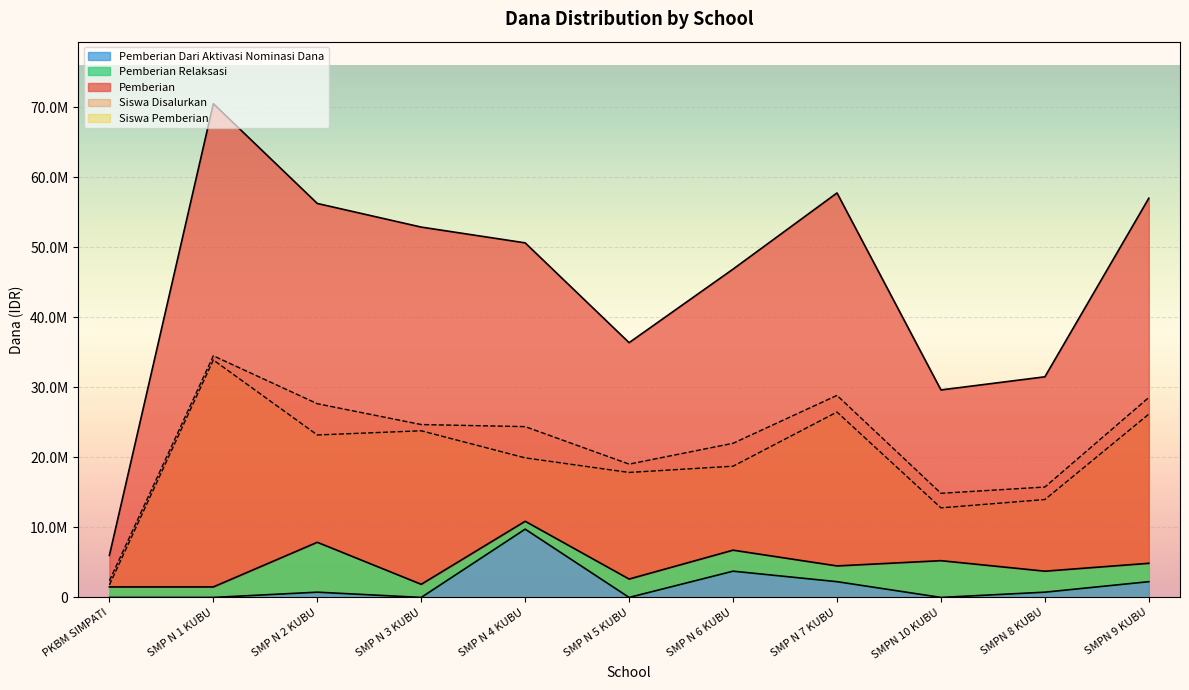

True or false: Siswa Pemberian has a value of 11241452.0 at SMPN 9 KUBU.

False